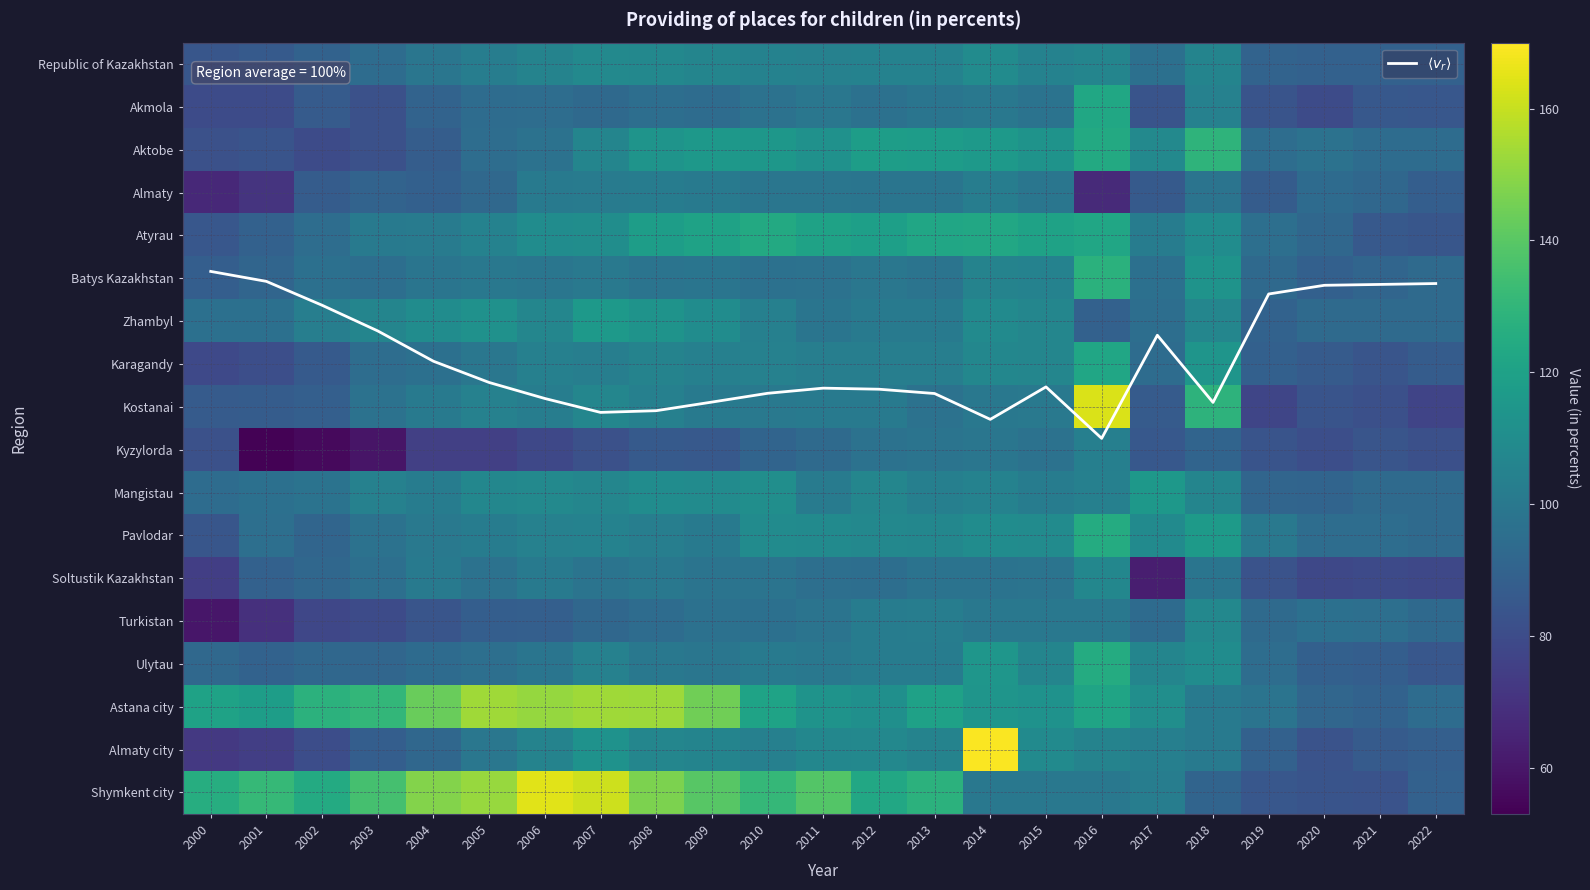

Which has a higher value, 2008 or 2020?

2008